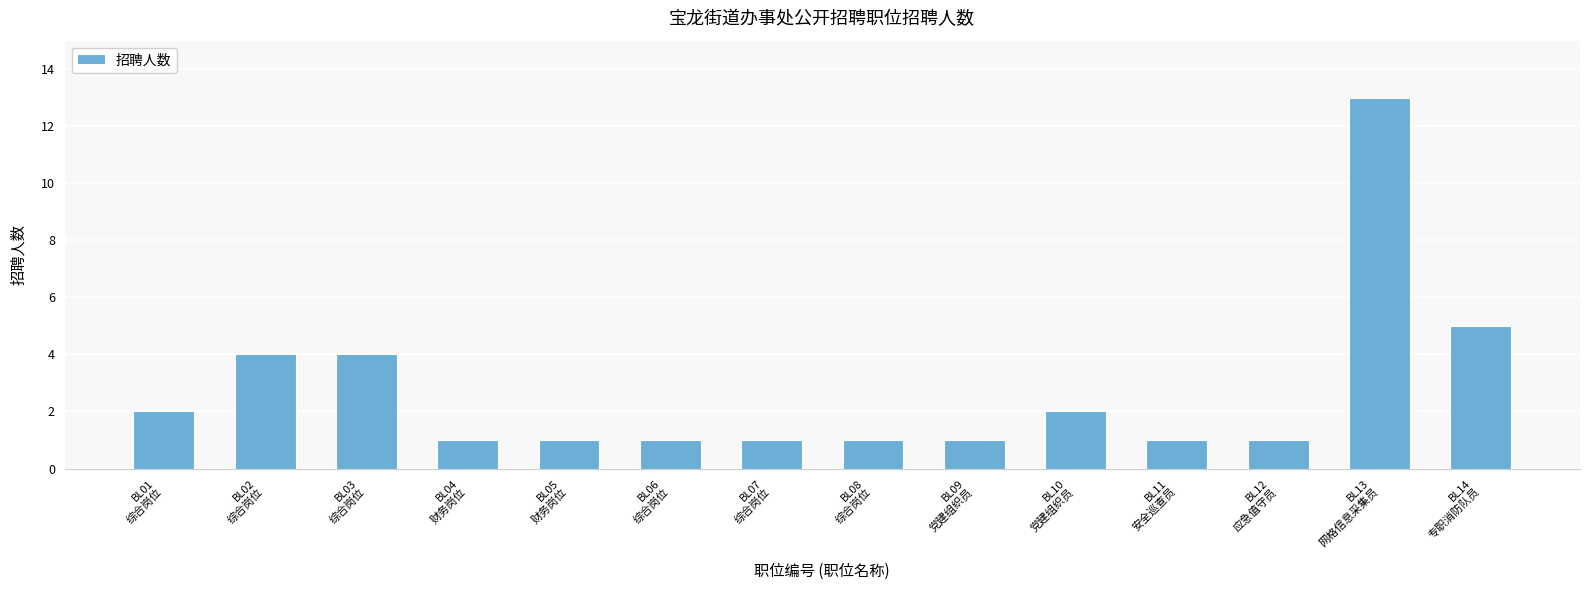

What is the value of the 12th bar from the left?

1